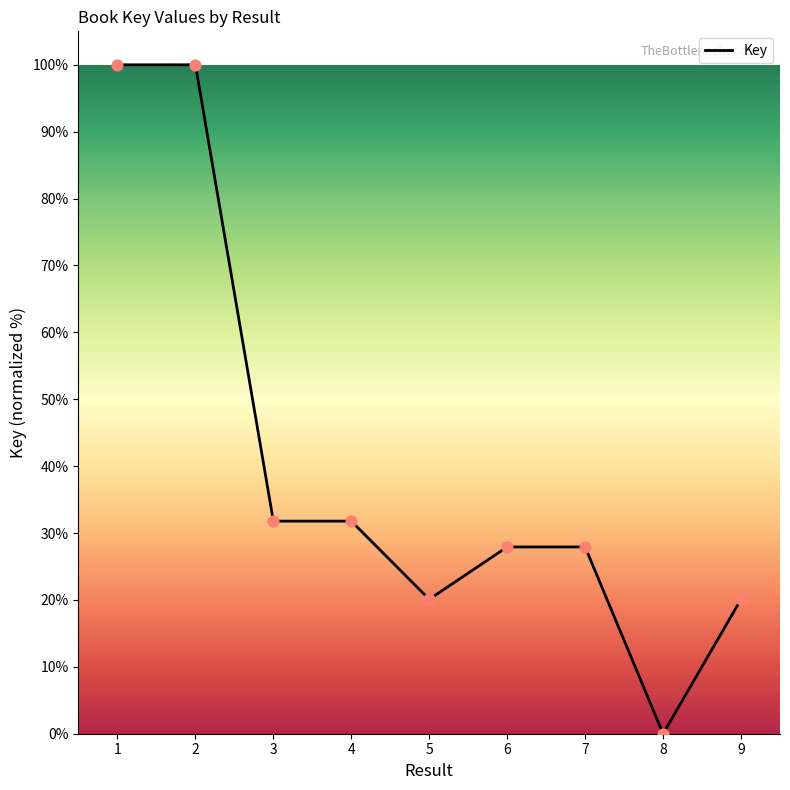

Which has a higher value, 6 or 1?

1